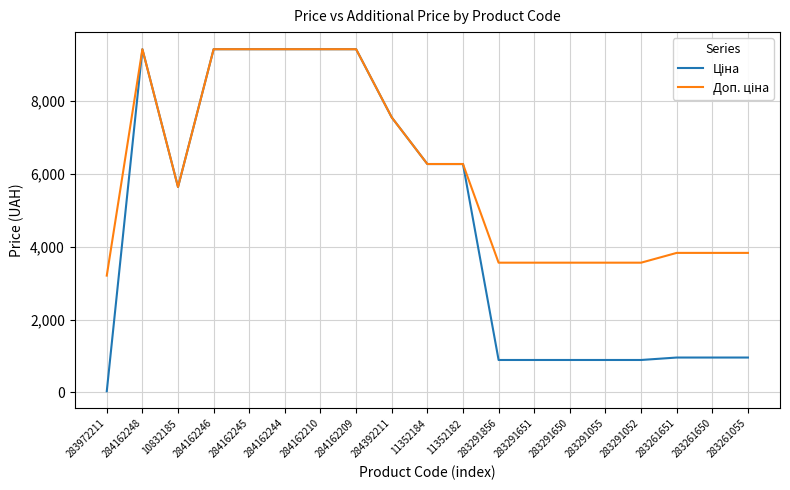

What is the total value across all series at 284162248?

18833.7